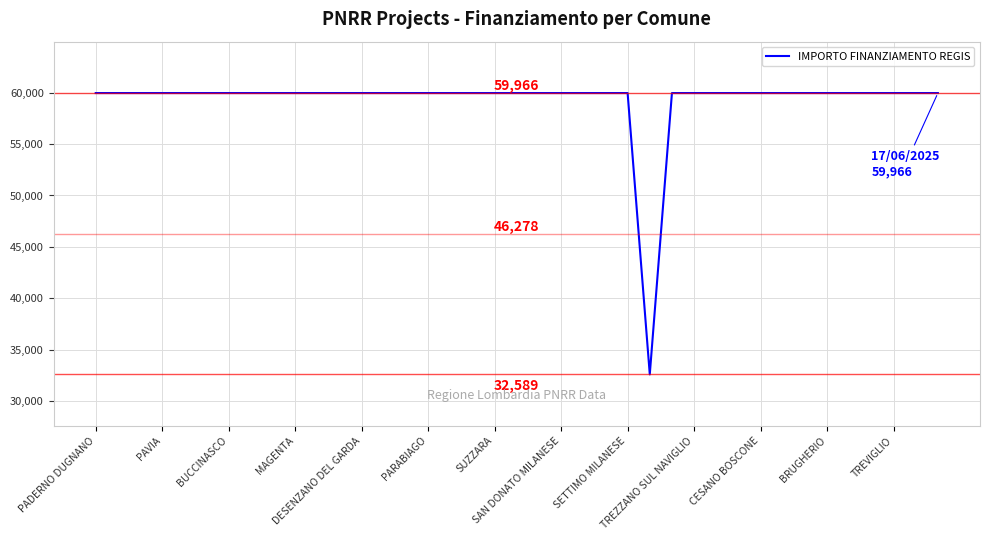

What is the difference between the maximum and minimum values?

27377